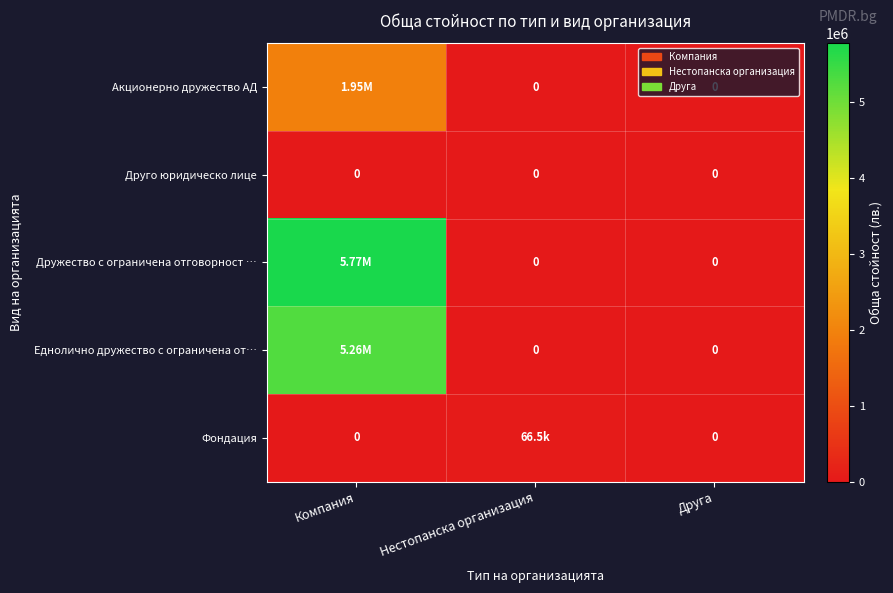

What is the difference between the Акционерно дружество АД values at Компания and Друга?

1951140.9